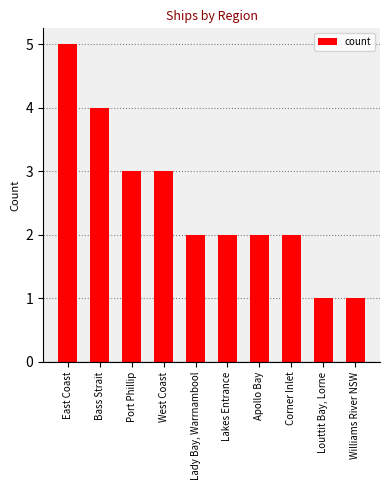

Approximately how many times larger is the value at Apollo Bay compared to Louttit Bay, Lorne?

2.0